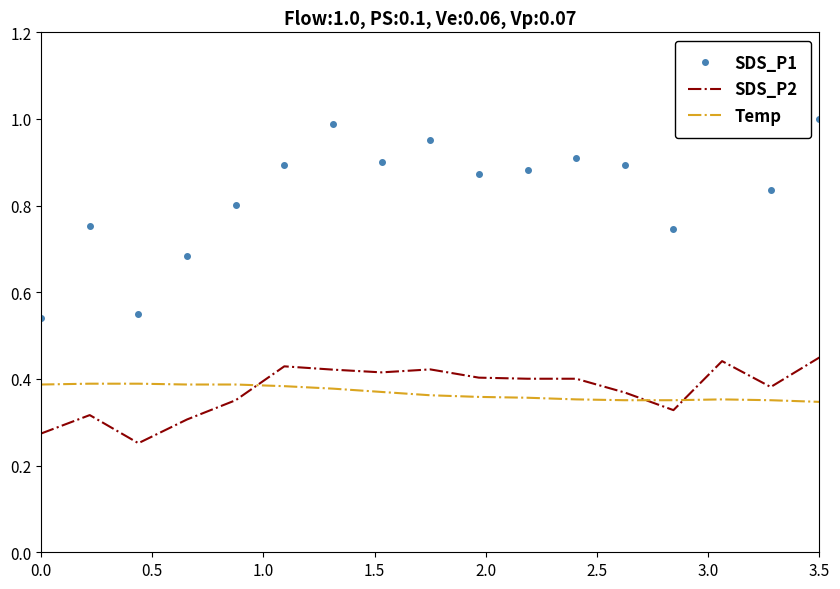

Rank the series by their maximum value, from highest to lowest.

SDS_P1, SDS_P2, Temp